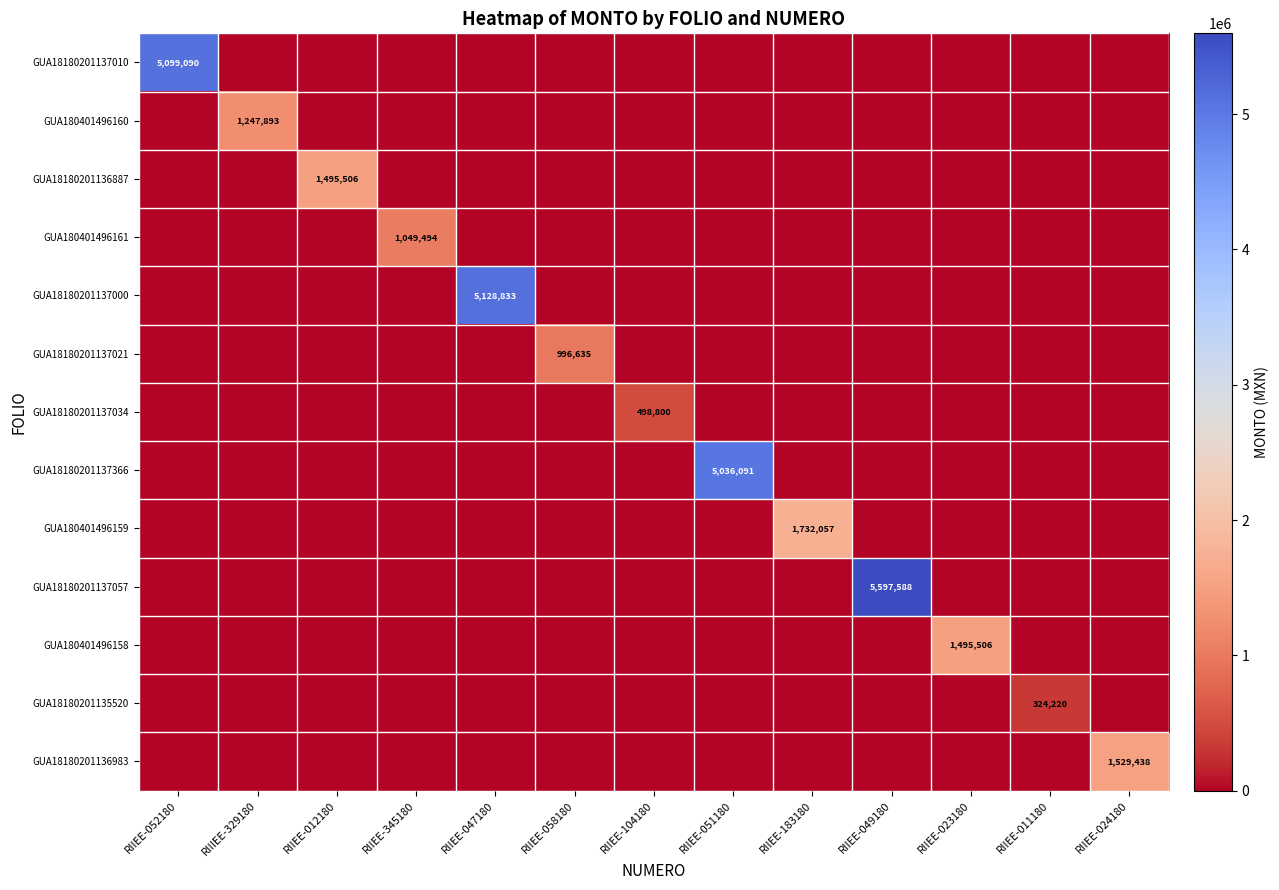

Is it true that GUA18180201137000 equals 7050420 at RIIEE-047180?

False